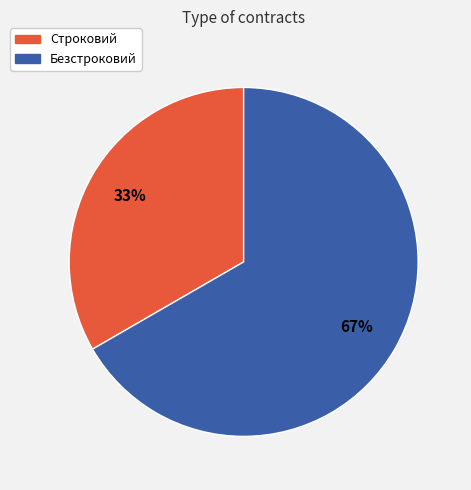

To the nearest percent, what is the combined percentage of Безстроковий and Строковий?

100%